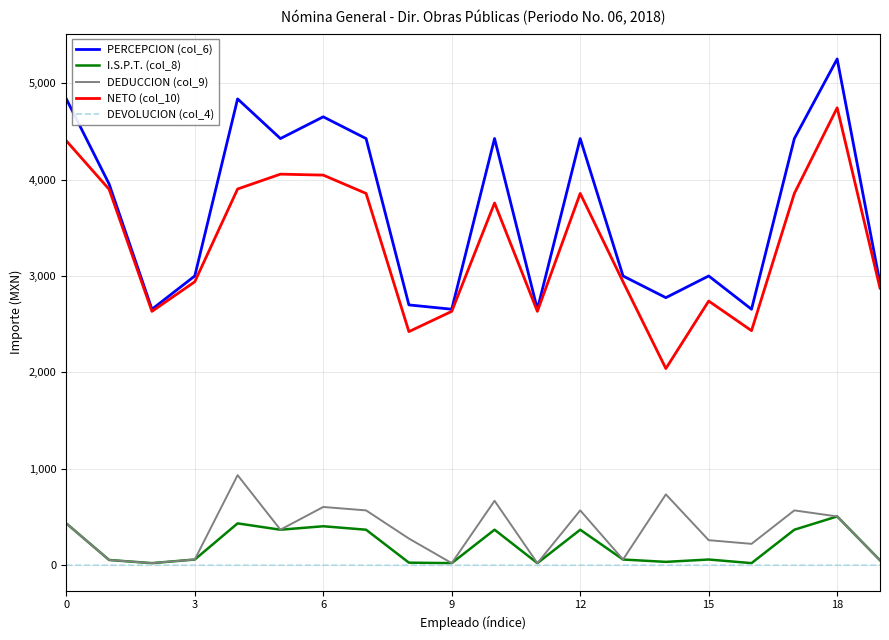

What is the greatest value displayed?

5250.4